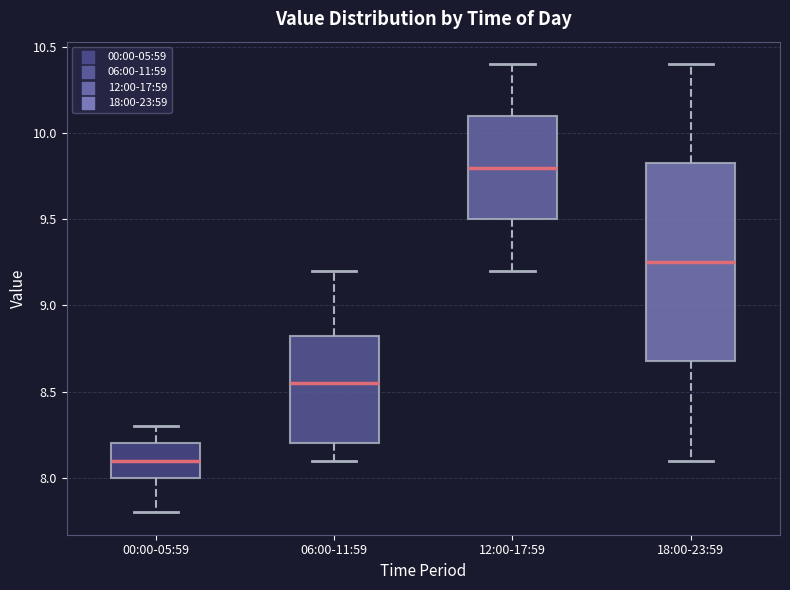

Where is the lower edge of the box for 12:00-17:59 on the y-axis? The values are not printed on the chart, so give them approximately, as read against the axis.

9.50